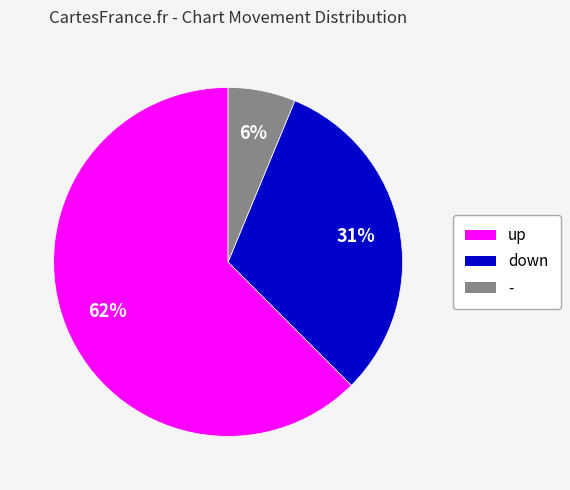

Which category has the smallest portion of the pie?

-